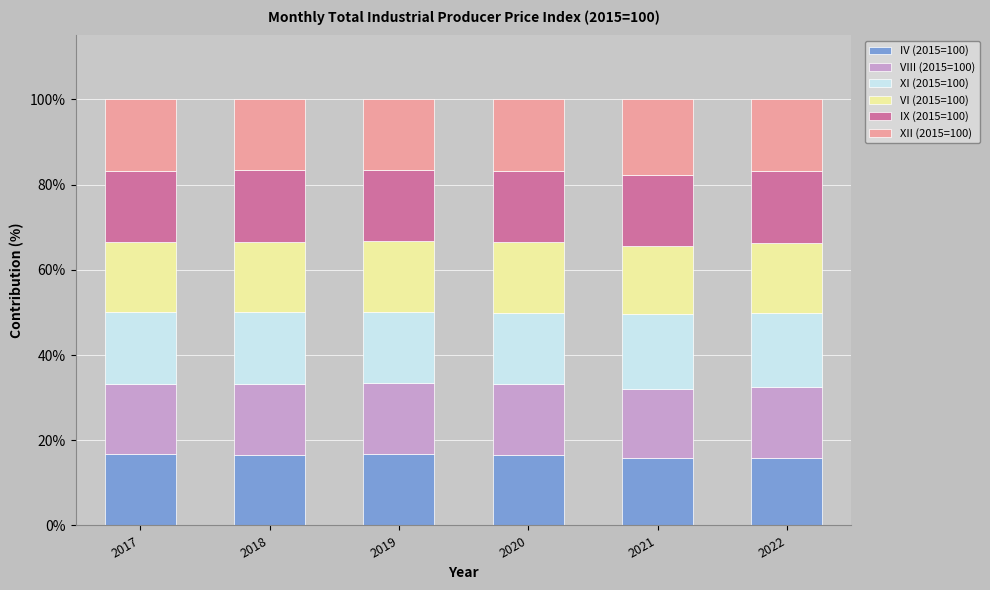

True or false: IV (2015=100) has a value of 15.9 at 2022.

True